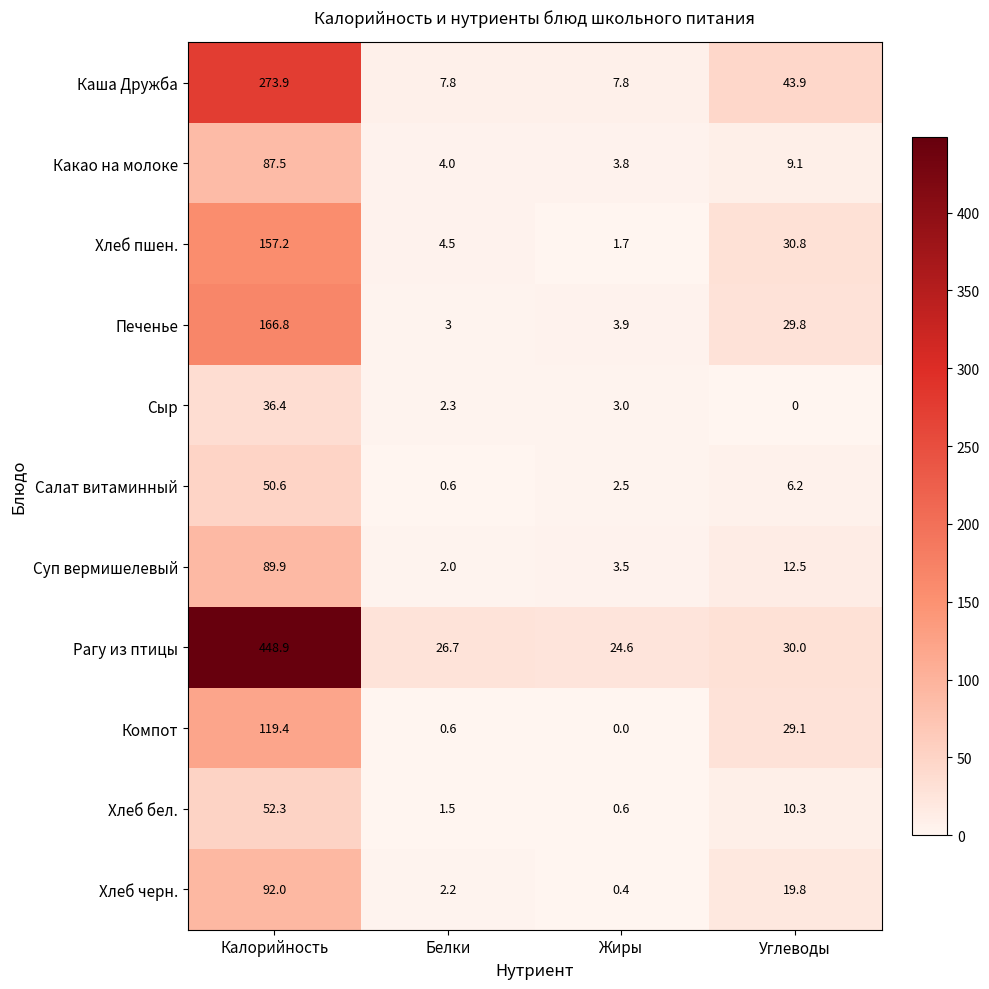

Which series has the widest spread of values?

Рагу из птицы